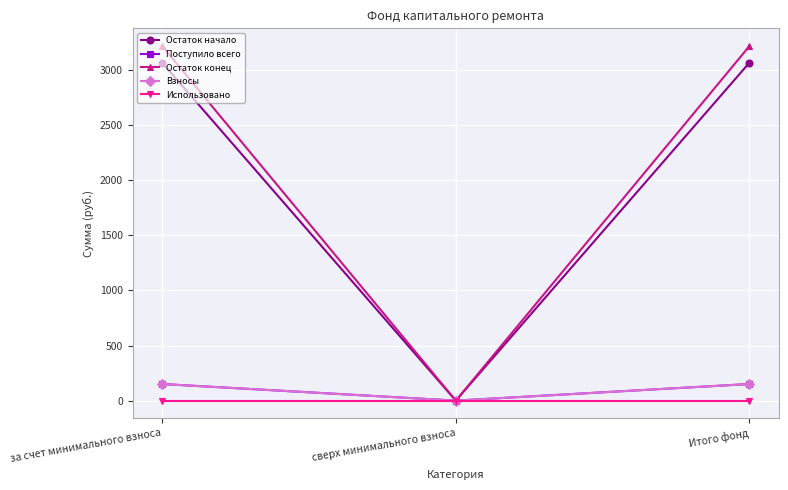

True or false: Остаток начало has a value of 0.0 at сверх минимального взноса.

True